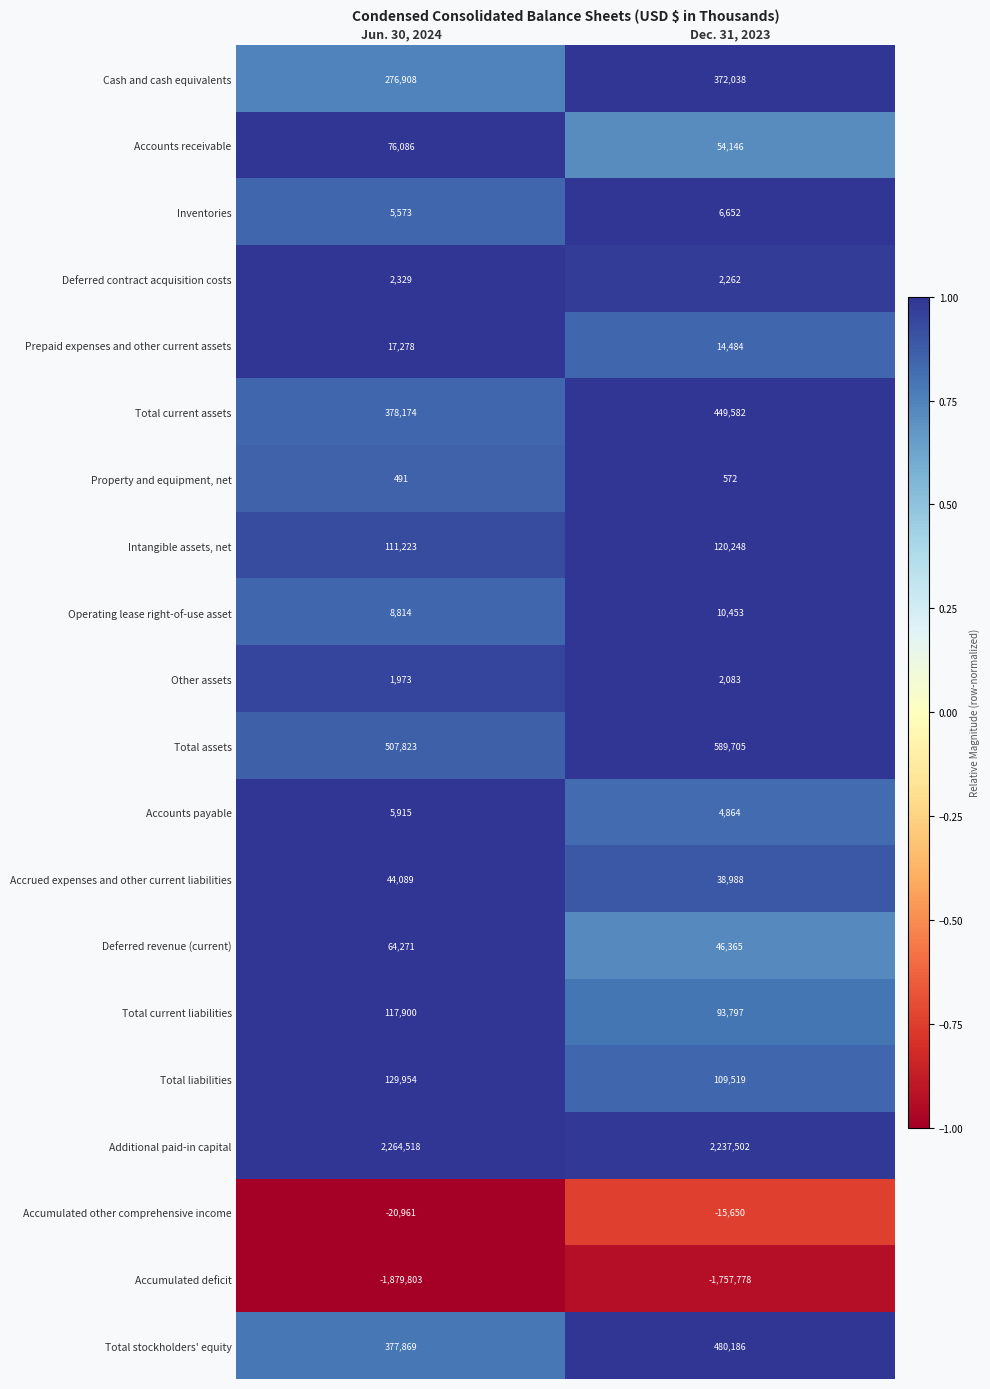

At which category is the sum across all series the highest?

Dec. 31, 2023